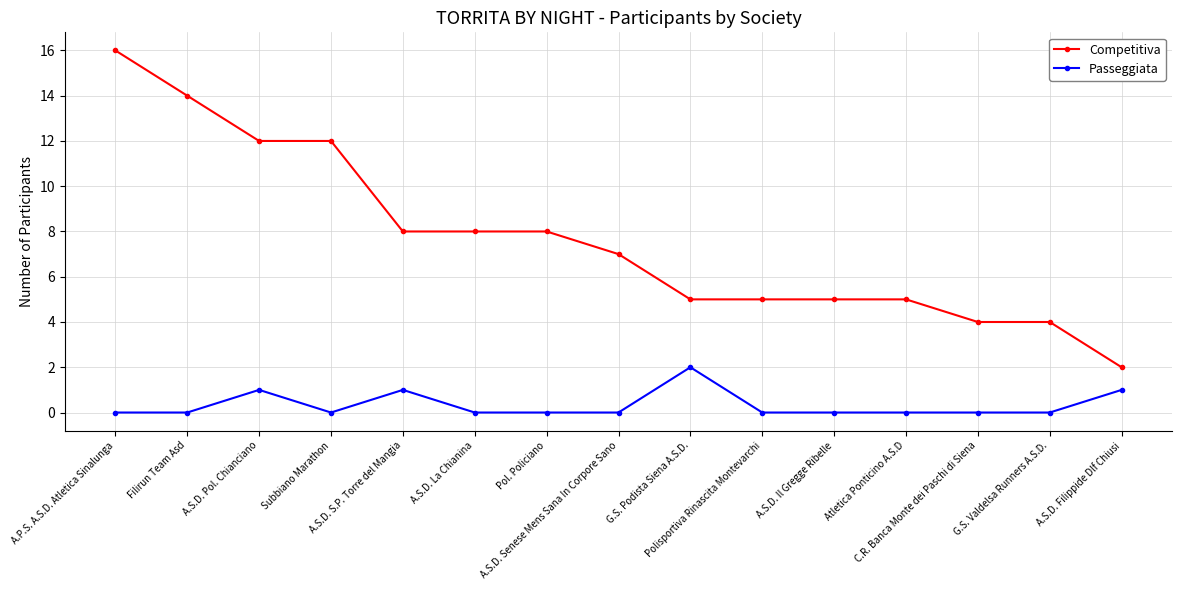

What is the label of the 7th point from the right?

G.S. Podista Siena A.S.D.